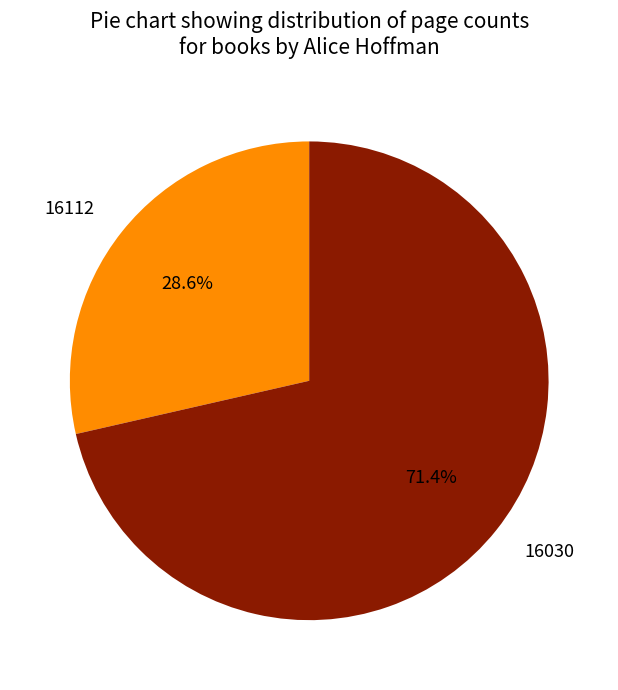

To the nearest percent, what is the combined percentage of 16112 and 16030?

100%